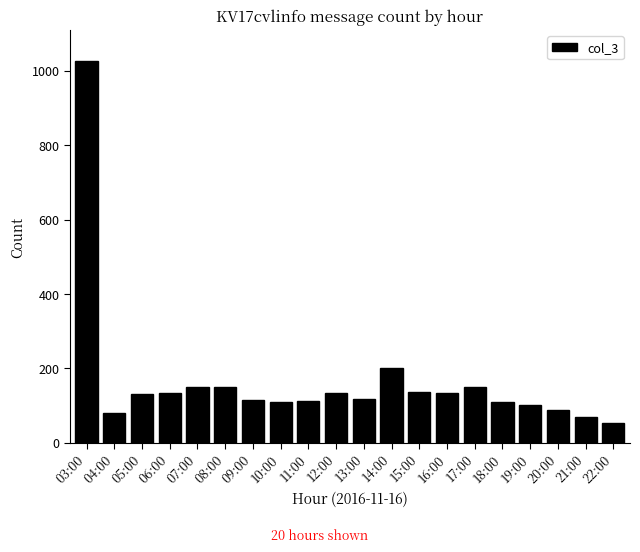

How many series are shown in this chart?

1